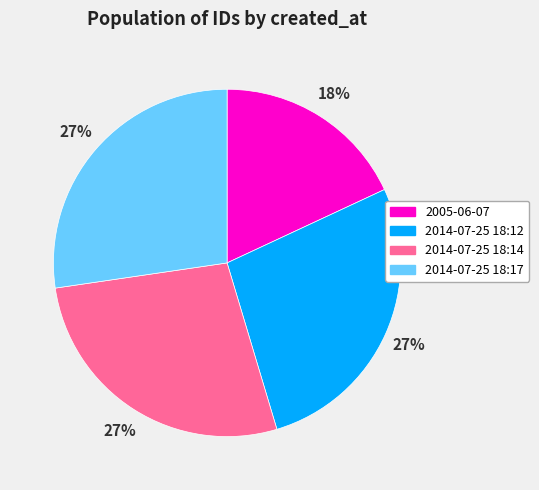

Is it true that 2005-06-07 is 18% of the pie?

True